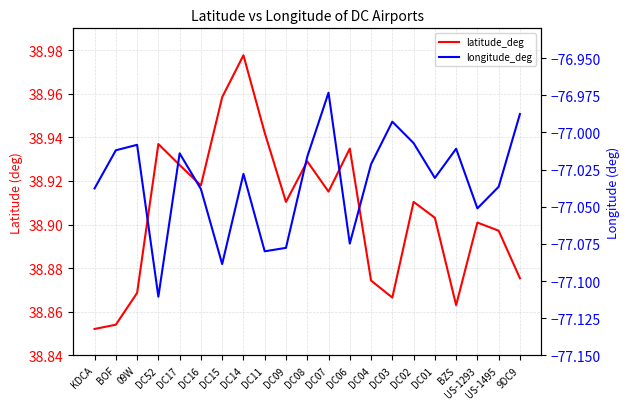

What is the smallest value displayed?

-77.1